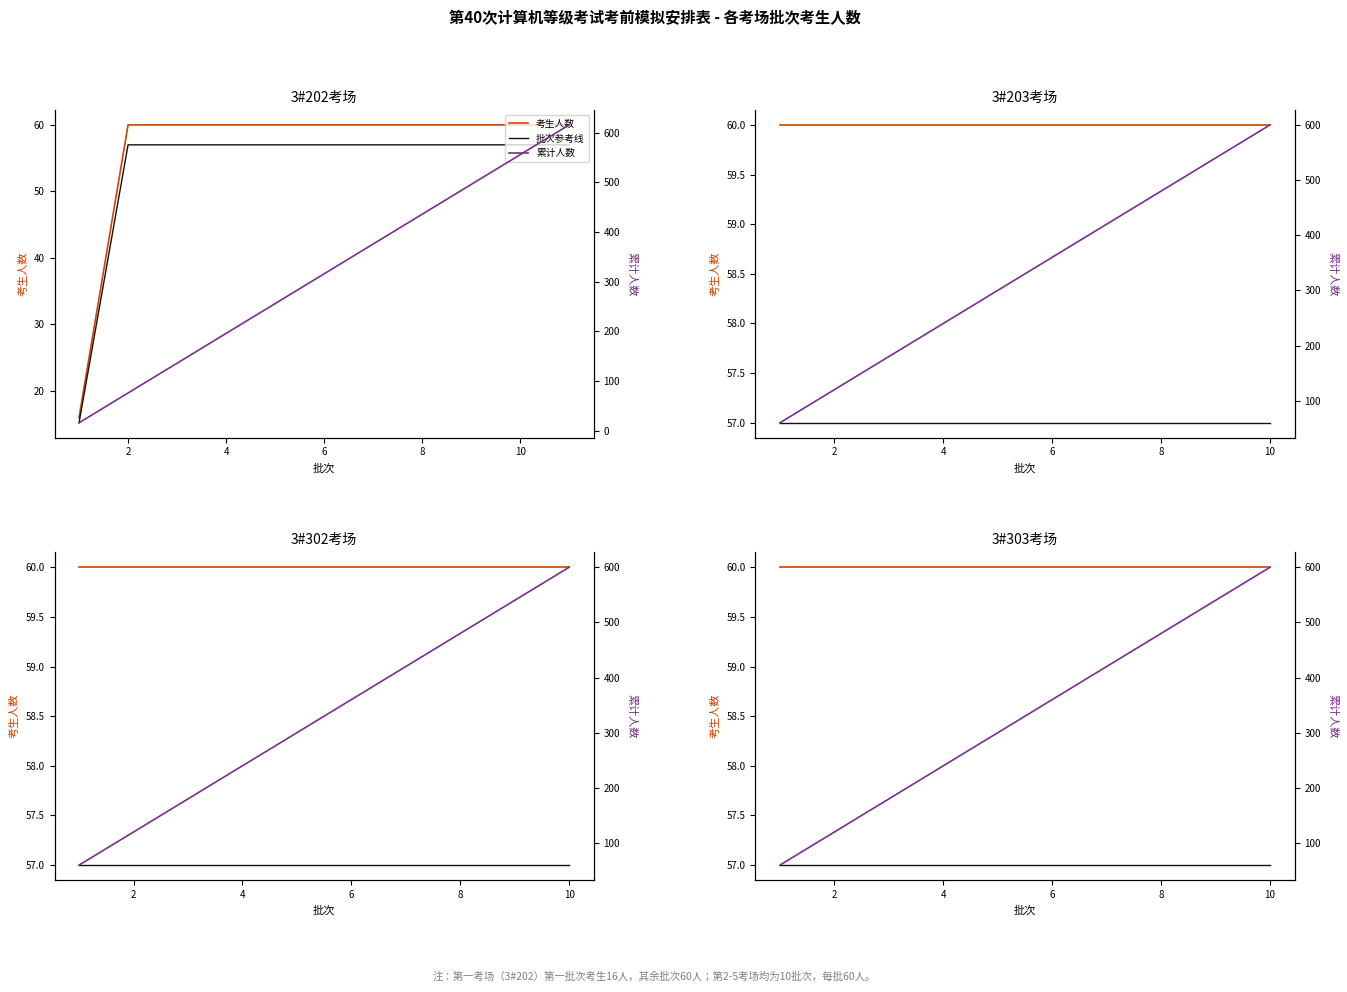

What is the lowest value of the 累计人数 series?

60